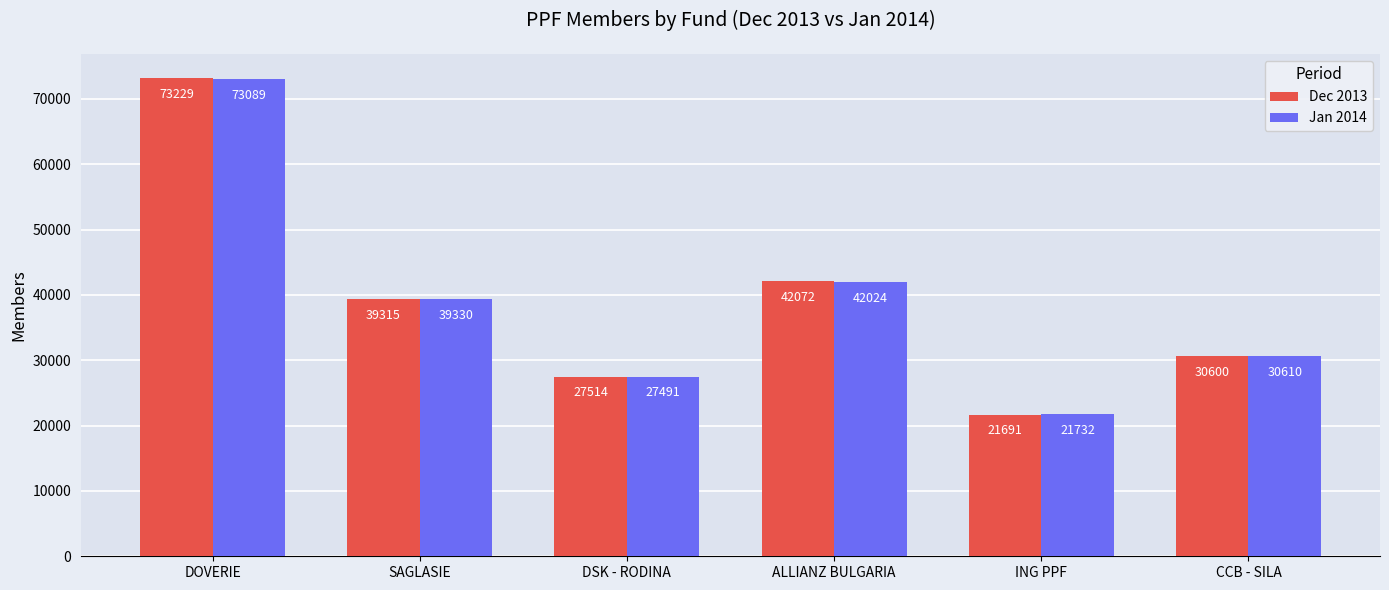

At which category does the chart reach its minimum across all series?

ING PPF